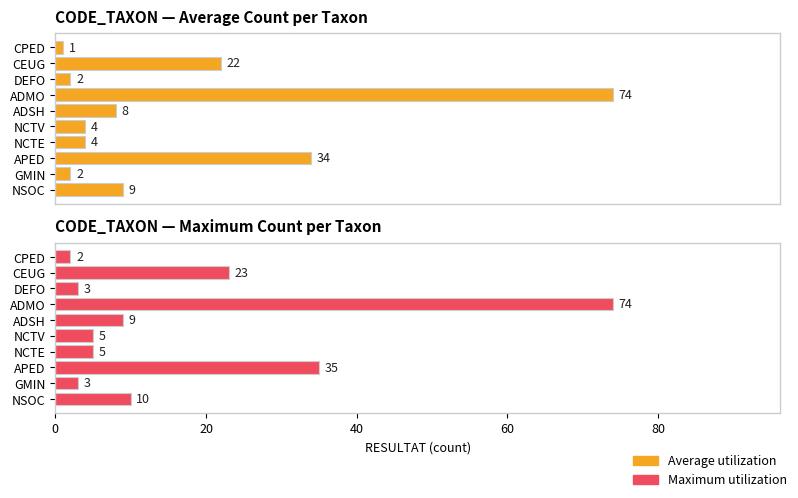

What is the difference between the maximum and minimum values in the Average utilization series?

73